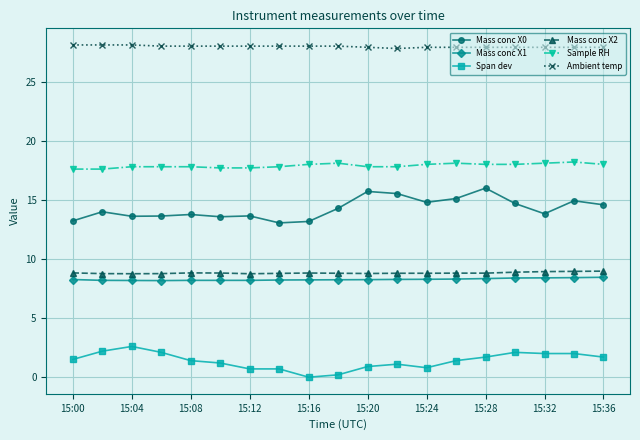

Which series has the largest total across all categories?

Ambient temp